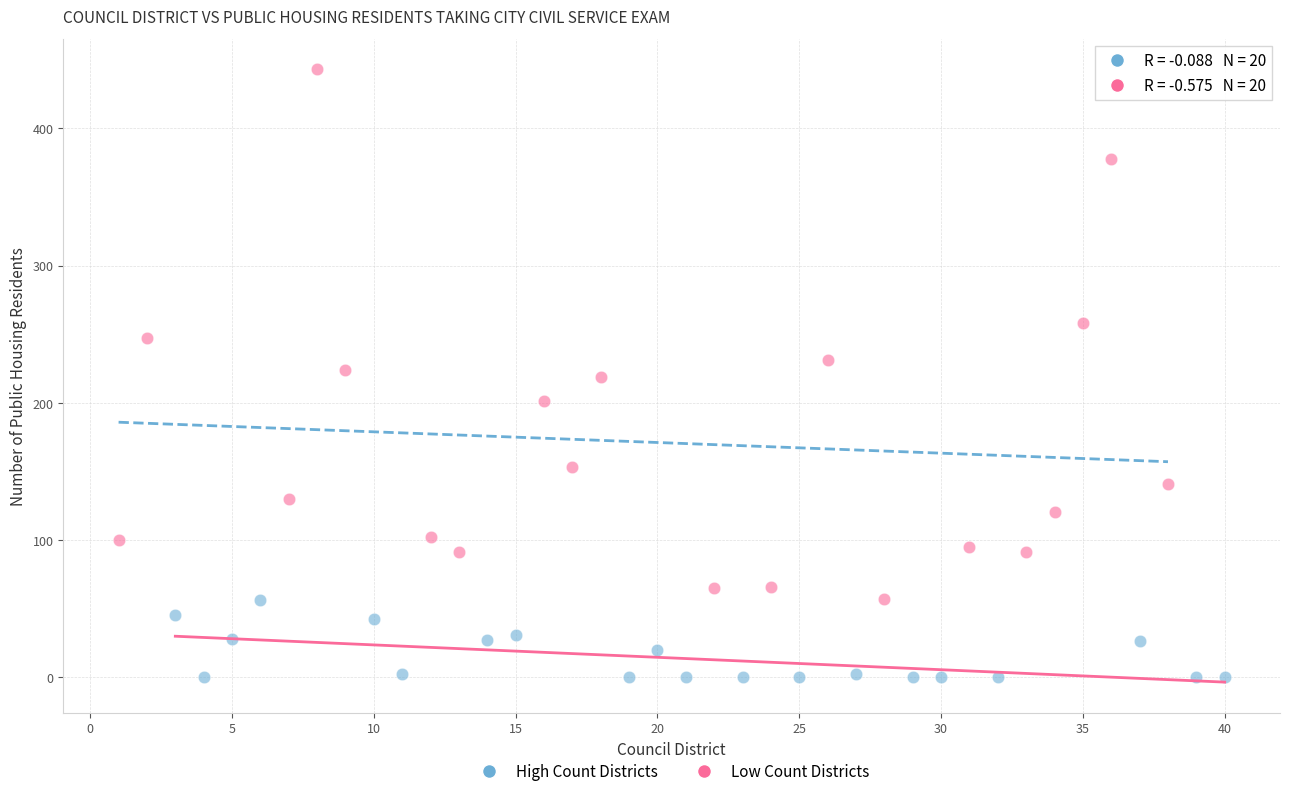

Which series contains the lowest Y value?

Low Count Districts